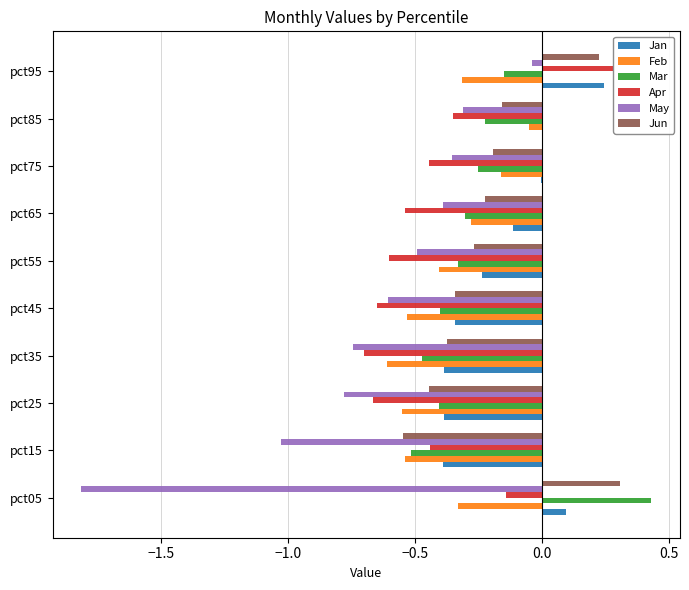

Which label corresponds to the largest value in the chart?

pct05